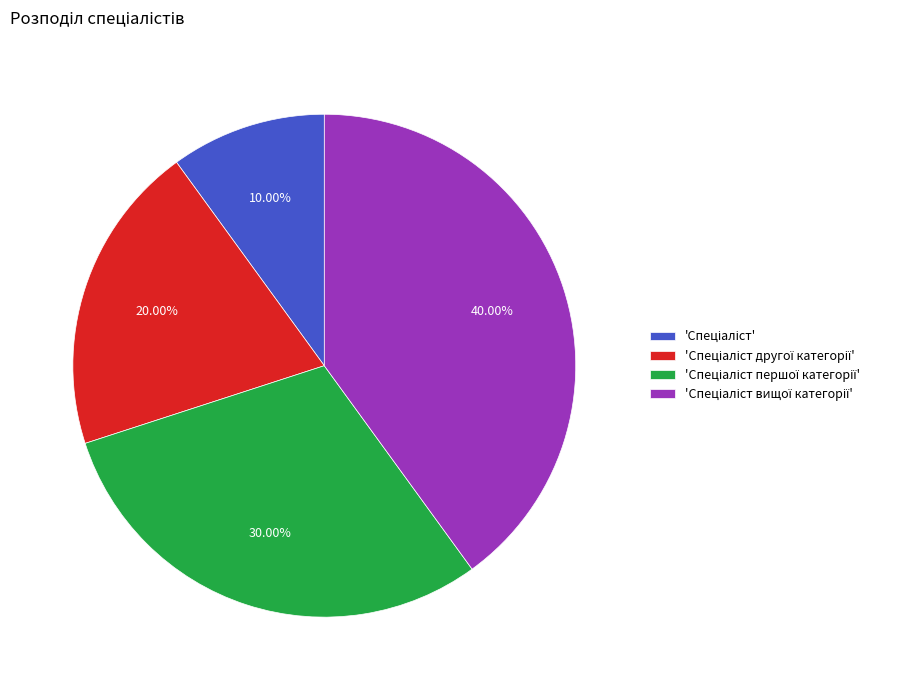

Is there a majority slice in this chart?

No